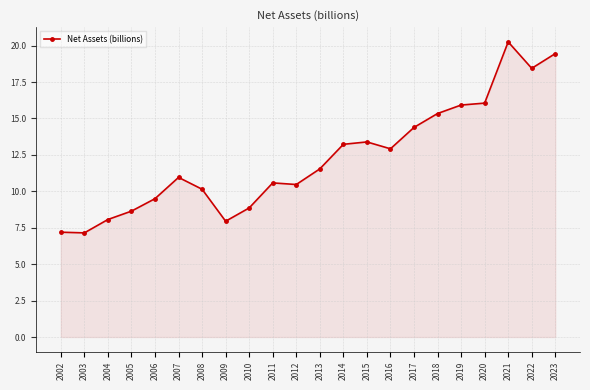

The chart shows a value of 5.7 at 2010. True or false?

False